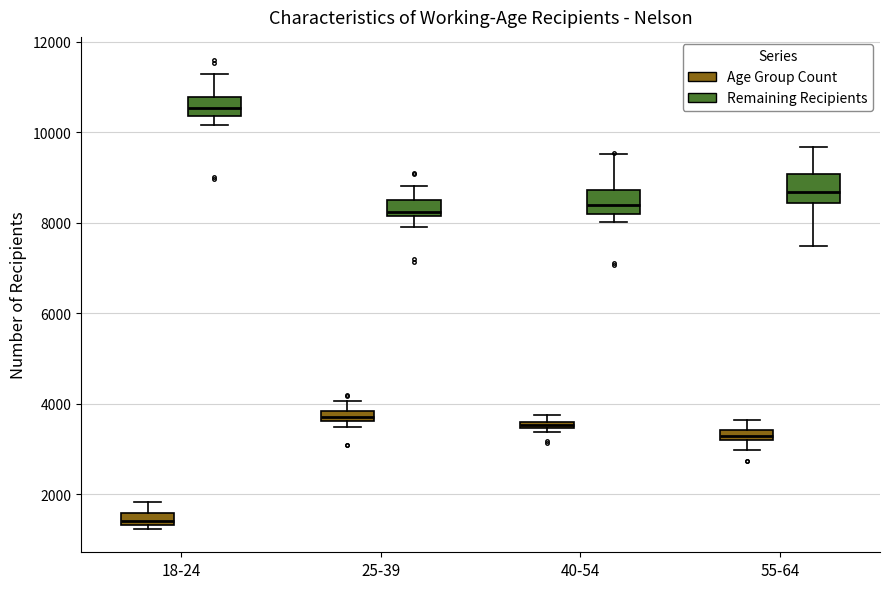

Where is the upper edge of the box for 40-54 (Age Group Count) on the y-axis? The values are not printed on the chart, so give them approximately, as read against the axis.

3600